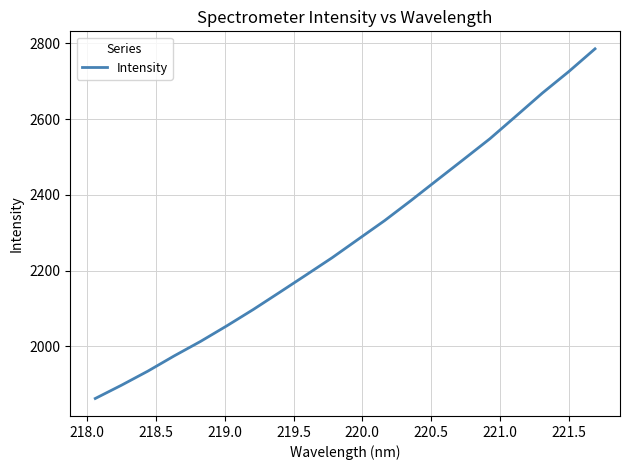

What is the greatest value displayed?

2785.6